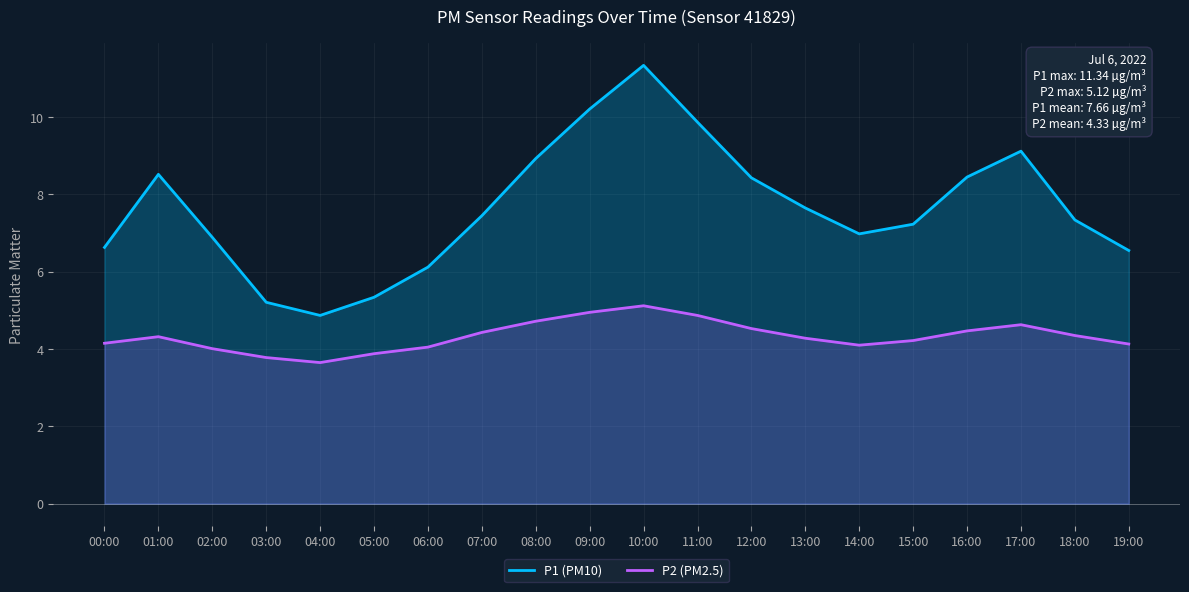

What is the lowest value of the P1 (PM10) series?

4.9